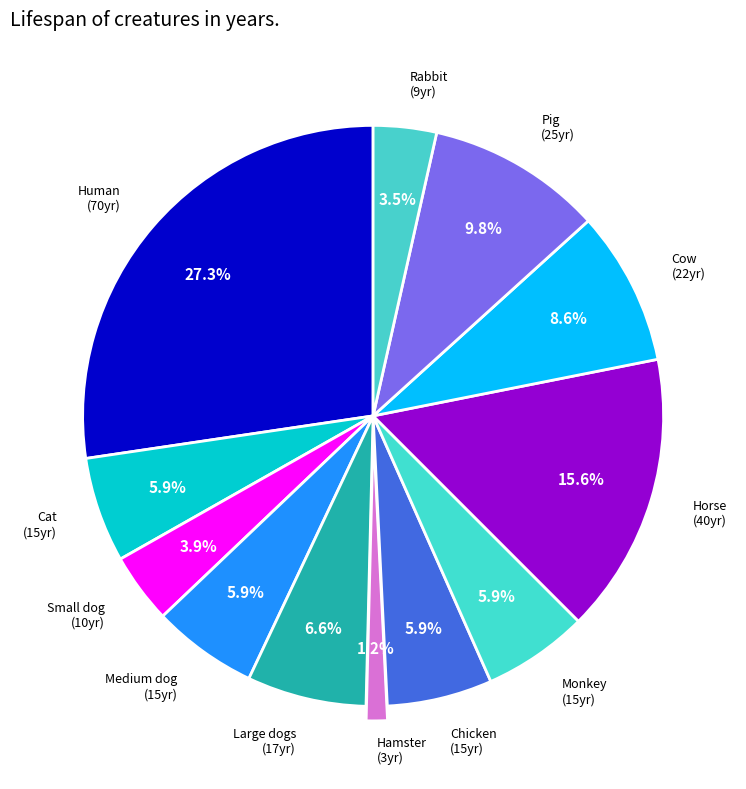

Rank the categories by value from lowest to highest.

Hamster, Rabbit, Small dog, Cat, Medium dog, Chicken, Monkey, Large dogs, Cow, Pig, Horse, Human